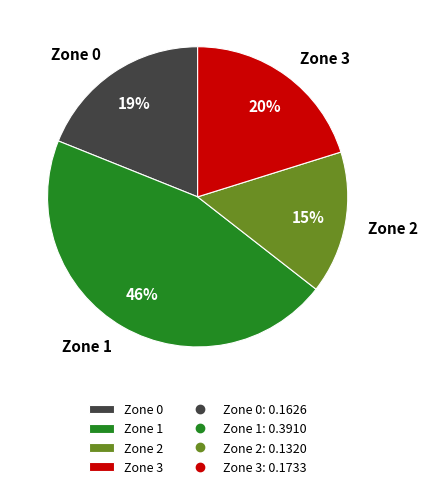

Does Zone 3 account for over 50% of the chart?

No